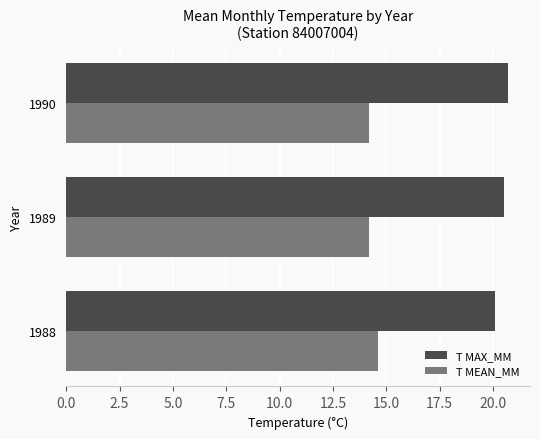

List the series in order of their peak value, highest first.

T MAX_MM, T MEAN_MM